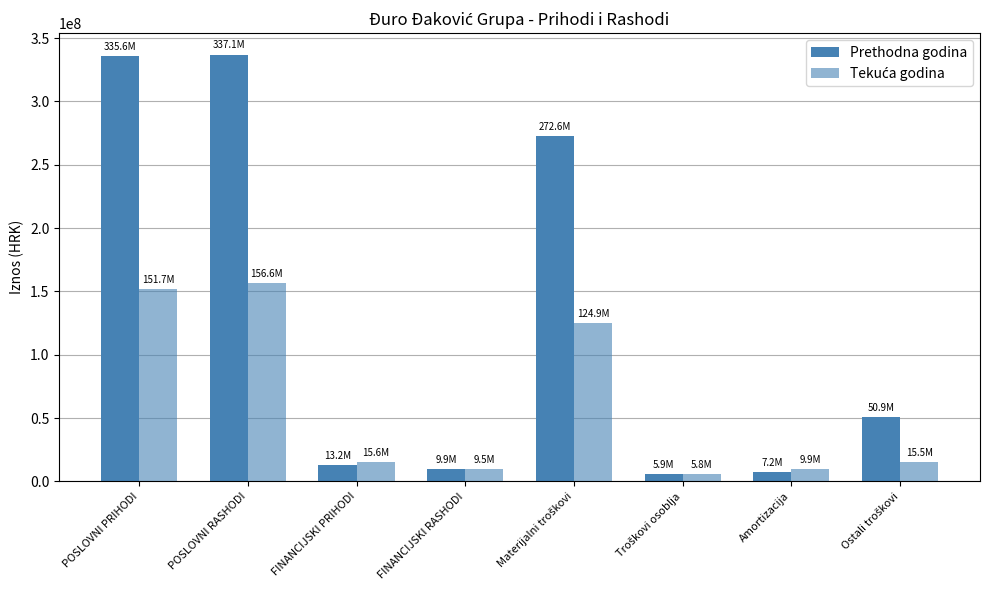

Where is Tekuća godina nearest to the value 81165978?

Materijalni troškovi